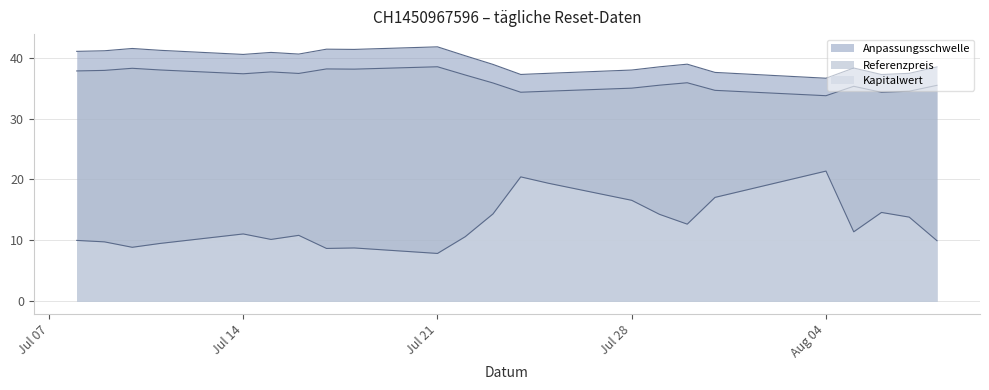

At which label does Kapitalwert reach its minimum?

Jul 21